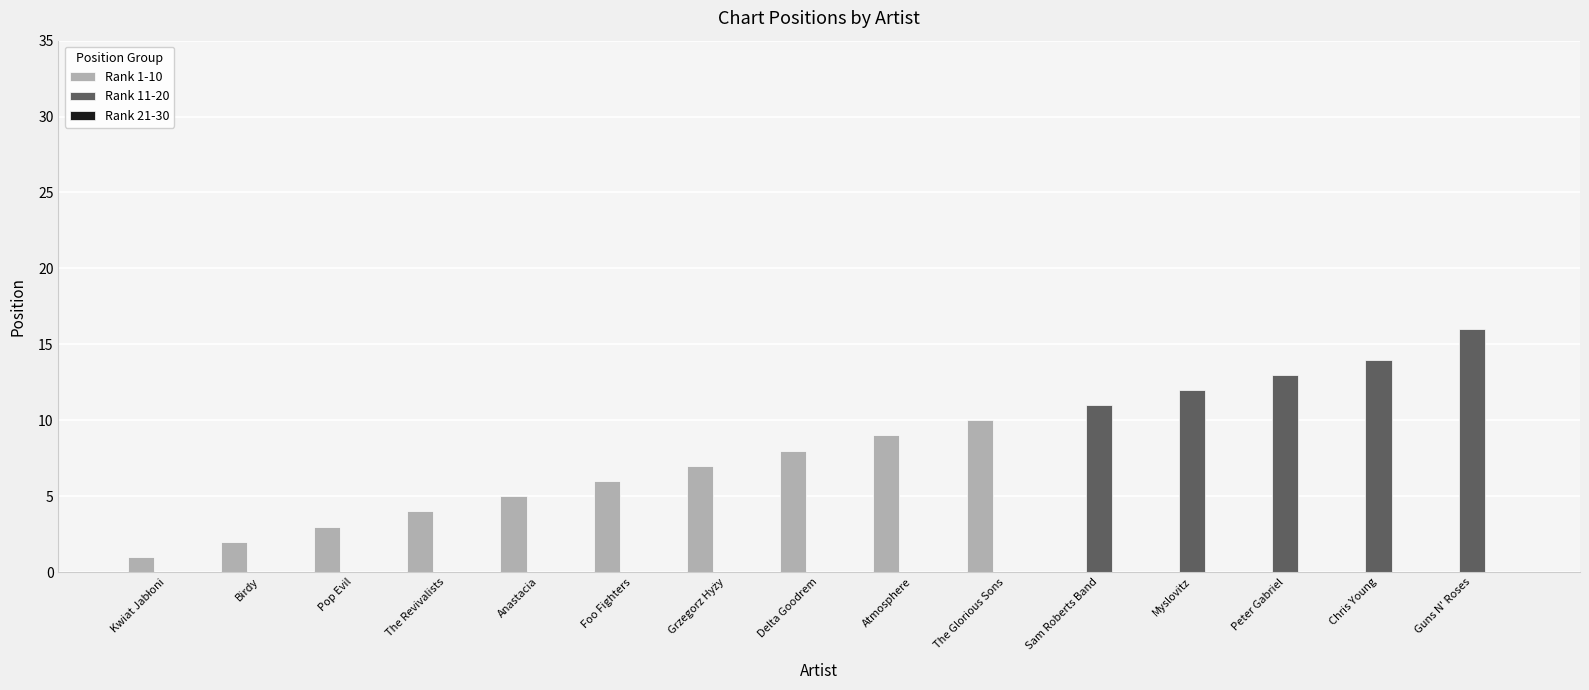

Between The Revivalists and Myslovitz, which series saw the biggest shift?

Rank 11-20